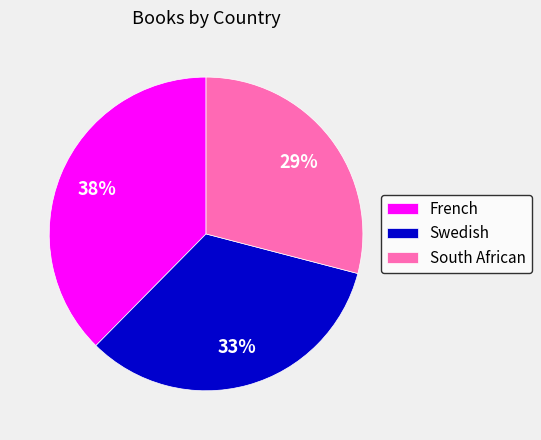

How many slices are in this pie chart?

3